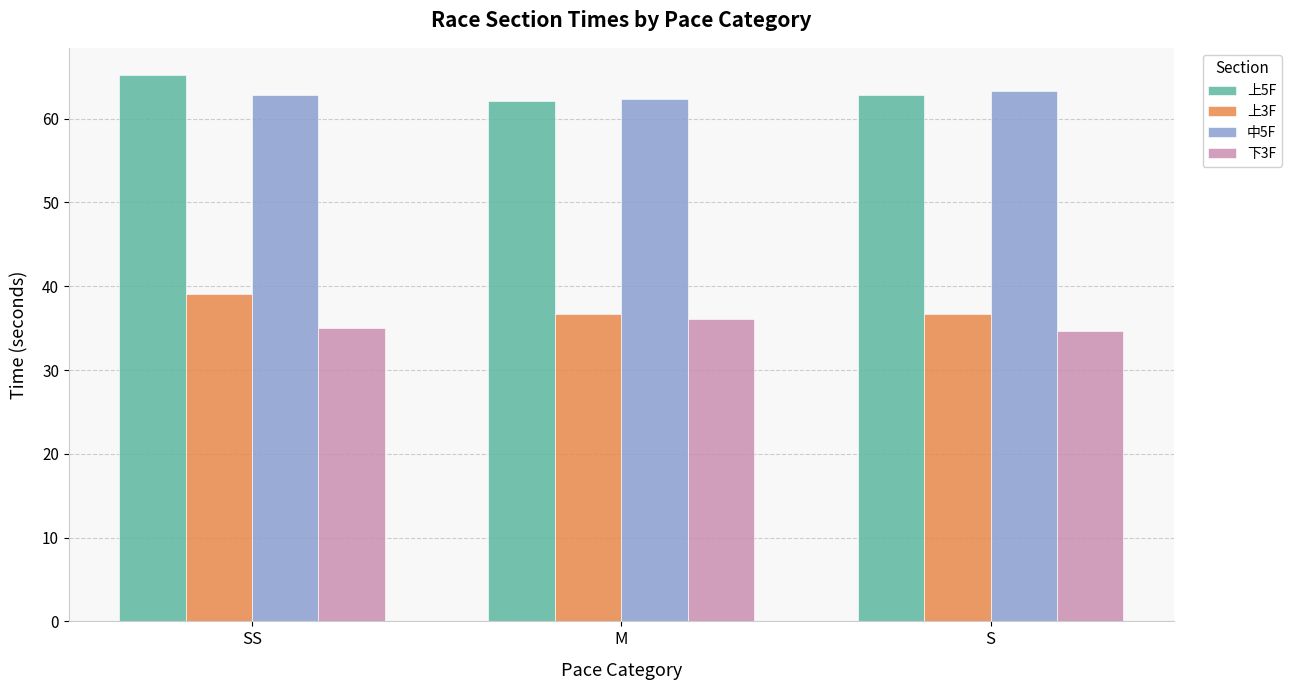

How many groups of bars are there?

3